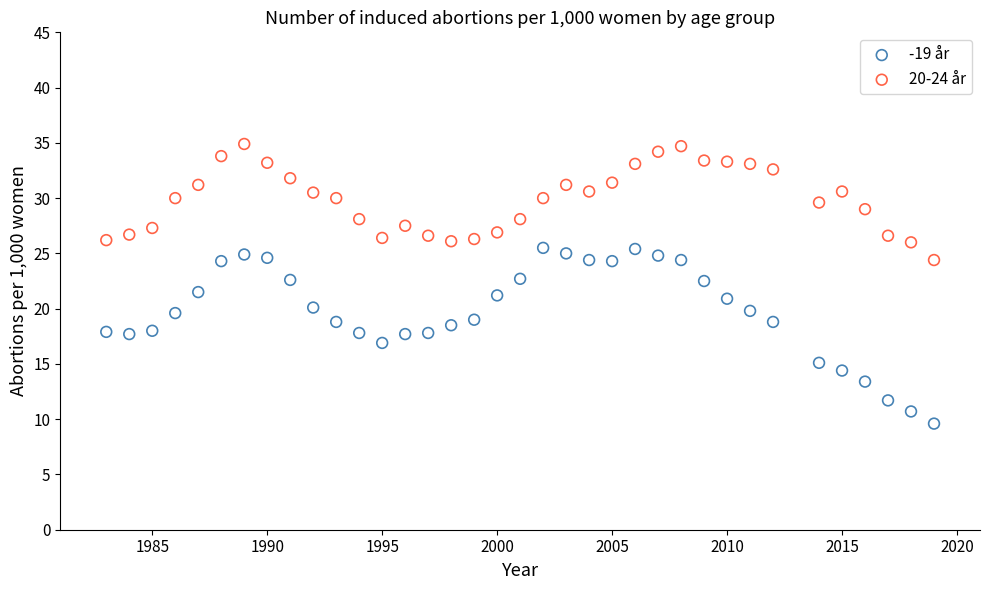

Across all data points, what is the range of X values (max minus min)?

36.0